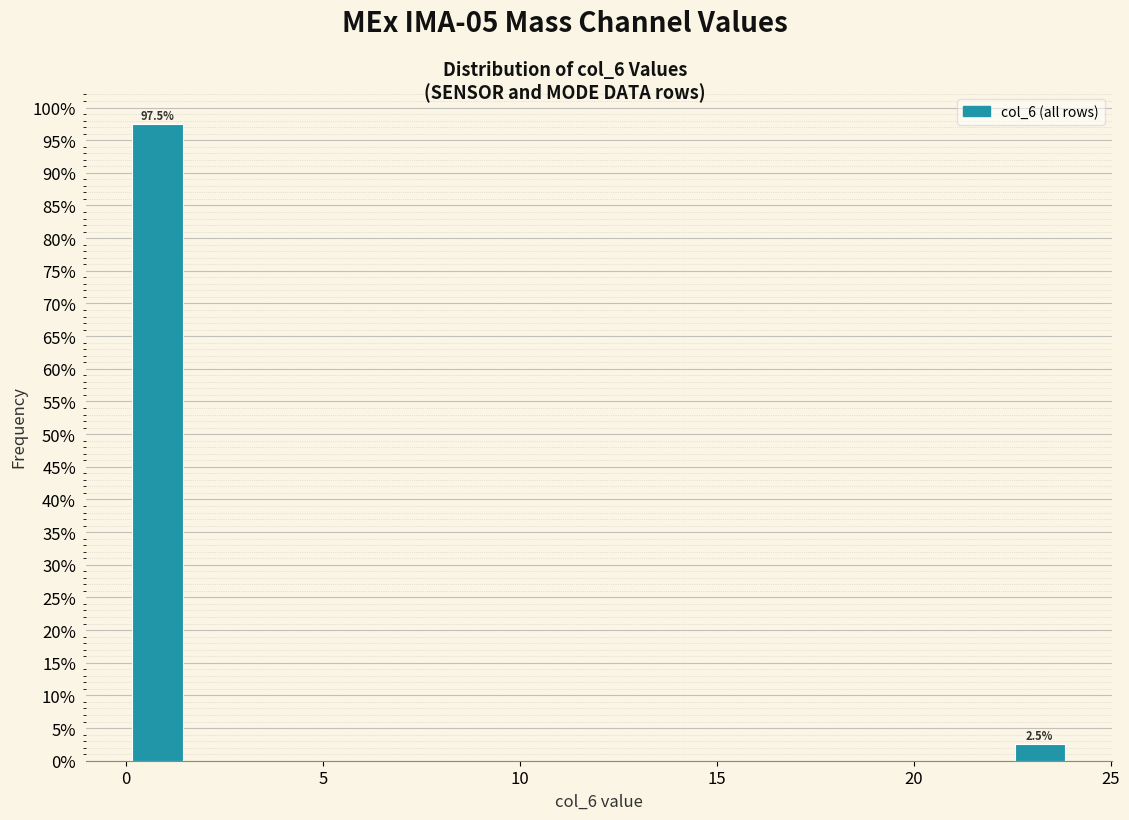

Read against the x-axis, roughly where is the centre of the tallest bar?

1.0